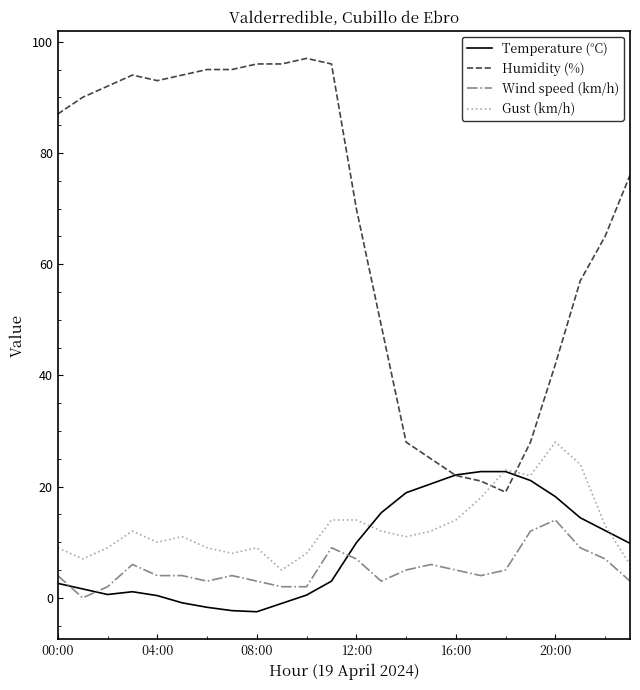

After their last crossing, which series has the higher values: Wind speed (km/h) or Temperature (°C)?

Temperature (°C)